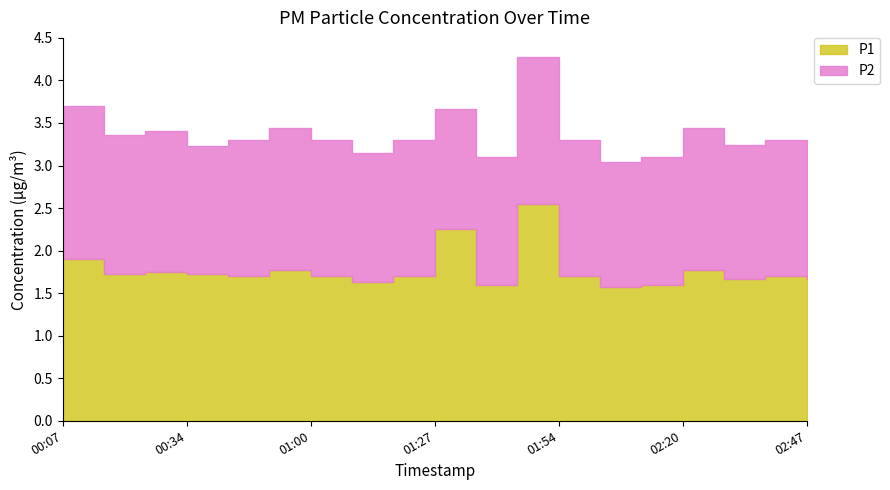

Is the value of P1 at 00:52 greater than the value of P2 at 02:11?

Yes